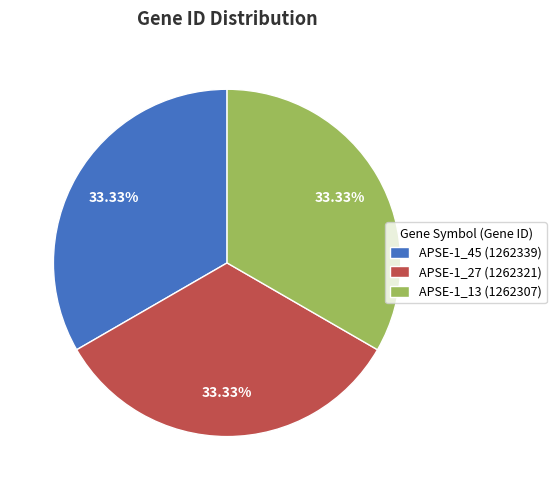

What is the ratio of the value at APSE-1_27 (1262321) to the value at APSE-1_45 (1262339)?

1.0